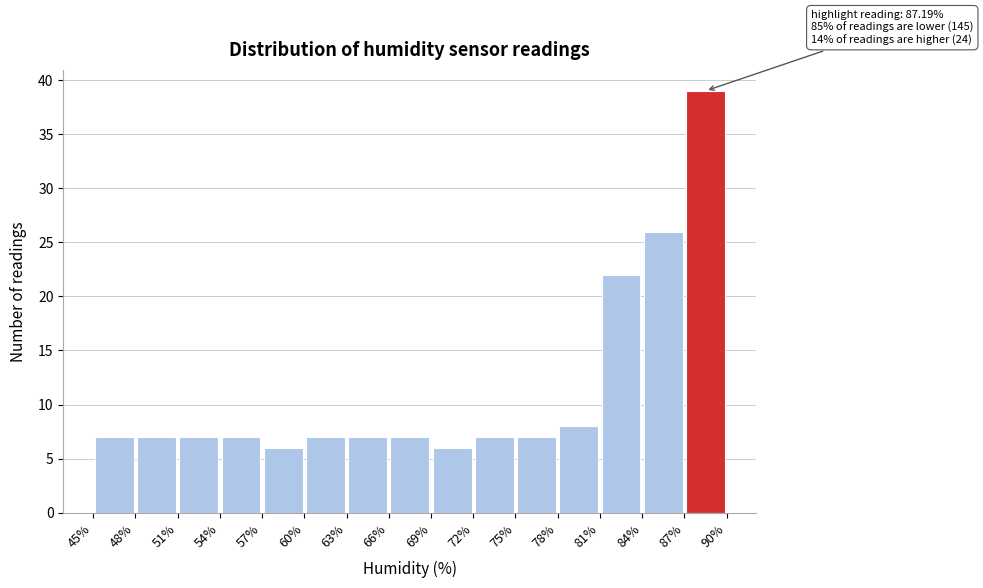

Which range on the x-axis has the tallest bar?

87% to 90%